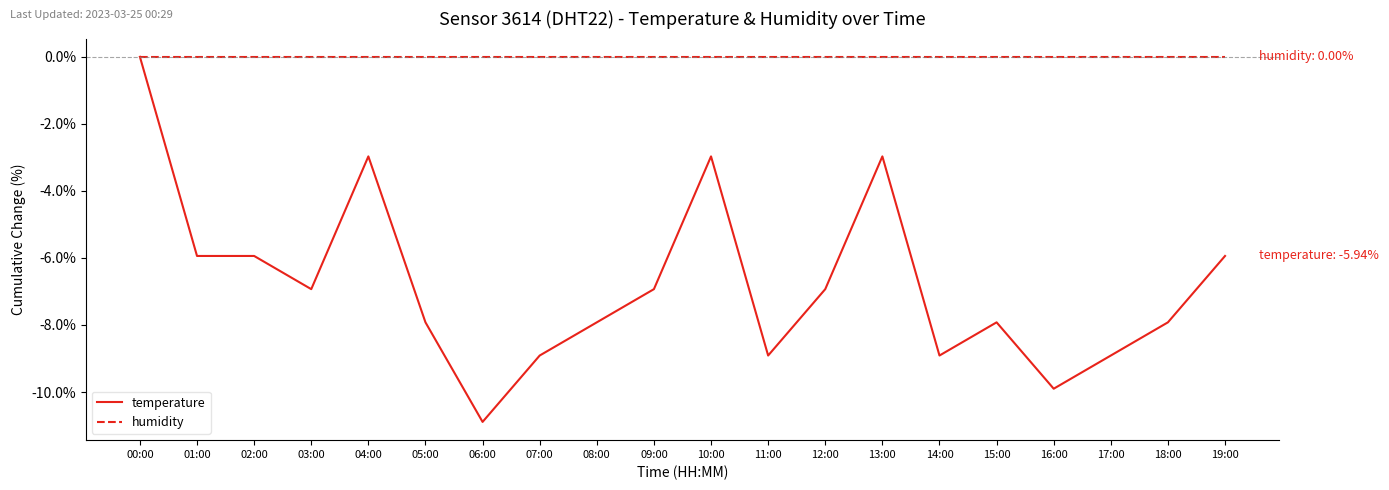

Is the value of humidity at 17:00 greater than the value of temperature at 01:00?

Yes